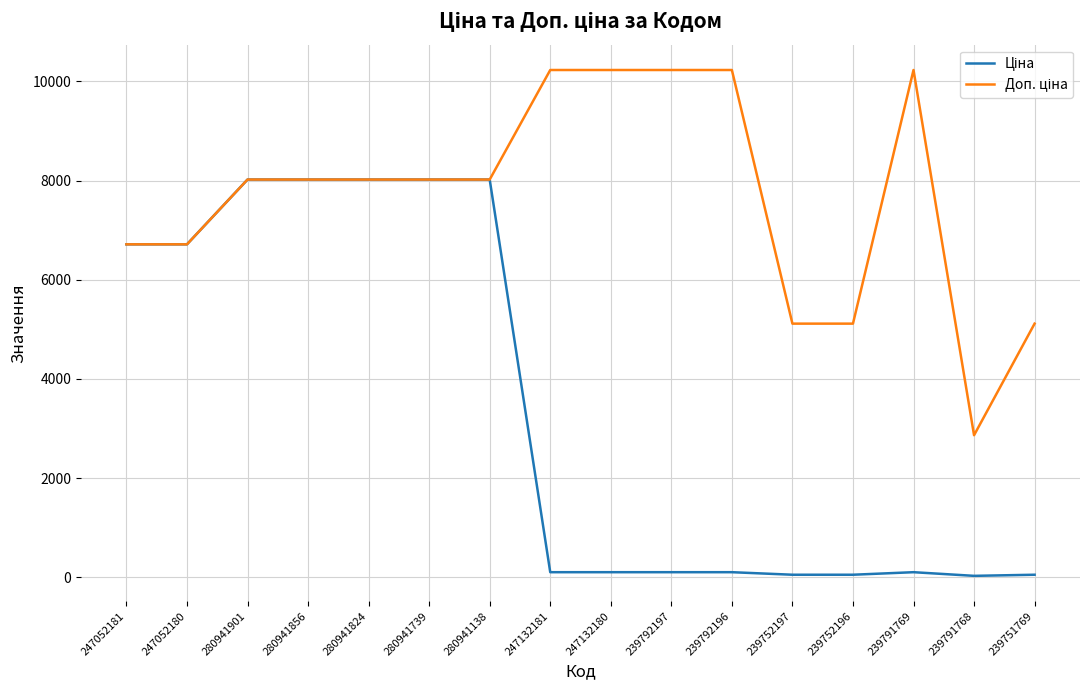

What is the approximate value of Доп. ціна at 247052180?

6713.0